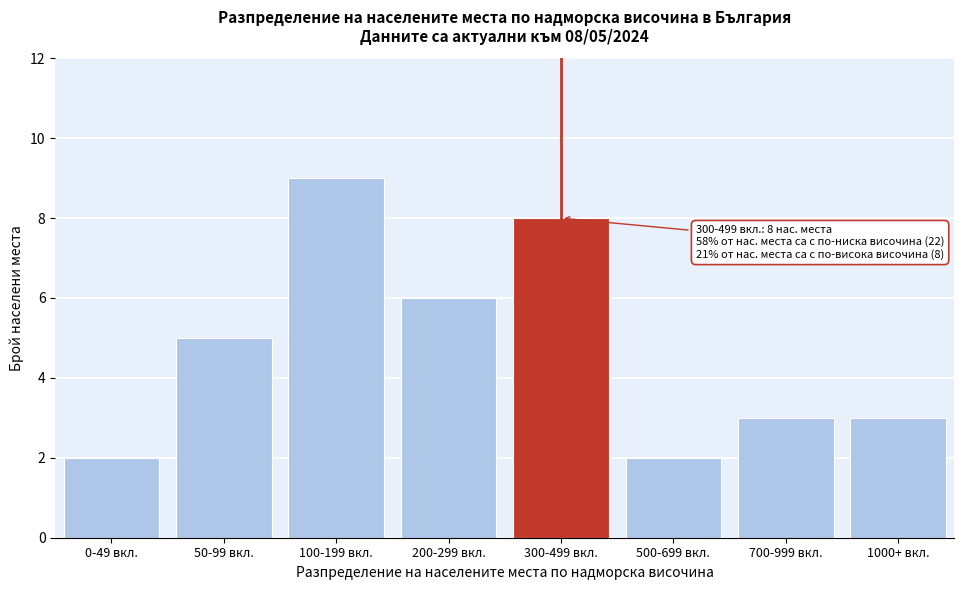

Reading right to left, what are all the values shown in this chart?

1000+ вкл.=3	700-999 вкл.=3	500-699 вкл.=2	300-499 вкл.=8	200-299 вкл.=6	100-199 вкл.=9	50-99 вкл.=5	0-49 вкл.=2